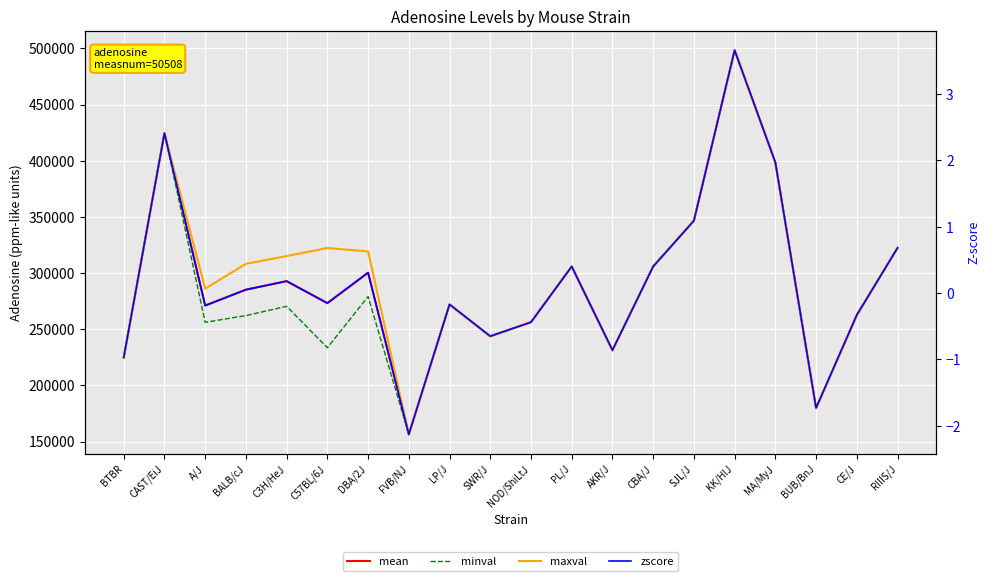

Reading left to right, transcribe all the data shown in this chart.

mean: BTBR=224883.0	CAST/EiJ=424696.0	A/J=271205.0	BALB/cJ=285329.0	C3H/HeJ=292819.0	C57BL/6J=273205.0	DBA/2J=300275.0	FVB/NJ=156484.0	LP/J=272016.0	SWR/J=243753.0	NOD/ShiLtJ=256473.0	PL/J=305977.0	AKR/J=231146.0	CBA/J=306020.0	SJL/J=346678.0	KK/HlJ=498399.0	MA/MyJ=398432.0	BUB/BnJ=179775.0	CE/J=262613.0	RIIIS/J=322510.0
minval: BTBR=224883.0	CAST/EiJ=424696.0	A/J=256240.0	BALB/cJ=262212.0	C3H/HeJ=270448.0	C57BL/6J=233619.0	DBA/2J=279135.0	FVB/NJ=156484.0	LP/J=272016.0	SWR/J=243753.0	NOD/ShiLtJ=256473.0	PL/J=305977.0	AKR/J=231146.0	CBA/J=306020.0	SJL/J=346678.0	KK/HlJ=498399.0	MA/MyJ=398432.0	BUB/BnJ=179775.0	CE/J=262613.0	RIIIS/J=322510.0
maxval: BTBR=224883.0	CAST/EiJ=424696.0	A/J=286171.0	BALB/cJ=308298.0	C3H/HeJ=315190.0	C57BL/6J=322399.0	DBA/2J=319284.0	FVB/NJ=156484.0	LP/J=272016.0	SWR/J=243753.0	NOD/ShiLtJ=256473.0	PL/J=305977.0	AKR/J=231146.0	CBA/J=306020.0	SJL/J=346678.0	KK/HlJ=498399.0	MA/MyJ=398432.0	BUB/BnJ=179775.0	CE/J=262613.0	RIIIS/J=322510.0
zscore: BTBR=-1.0	CAST/EiJ=2.4	A/J=-0.2	BALB/cJ=0.1	C3H/HeJ=0.2	C57BL/6J=-0.1	DBA/2J=0.3	FVB/NJ=-2.1	LP/J=-0.2	SWR/J=-0.7	NOD/ShiLtJ=-0.4	PL/J=0.4	AKR/J=-0.9	CBA/J=0.4	SJL/J=1.1	KK/HlJ=3.7	MA/MyJ=2.0	BUB/BnJ=-1.7	CE/J=-0.3	RIIIS/J=0.7